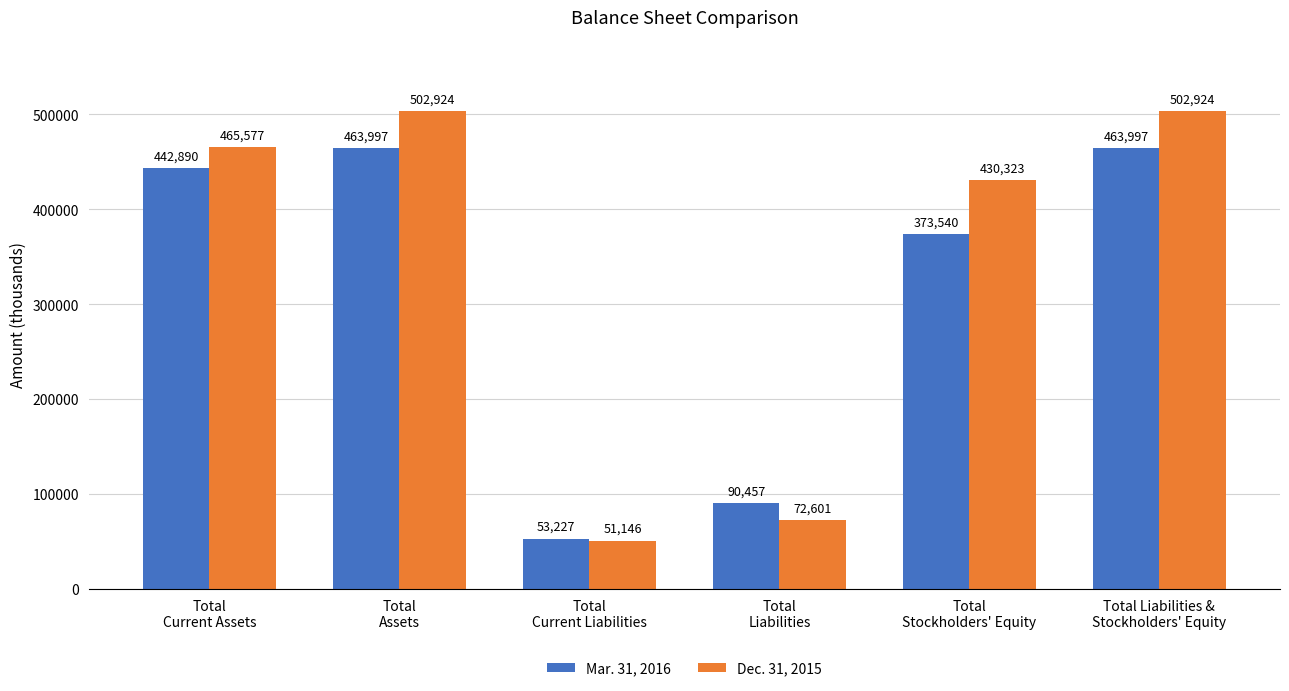

What is the difference between the highest and lowest values at Total
Current Liabilities?

2081